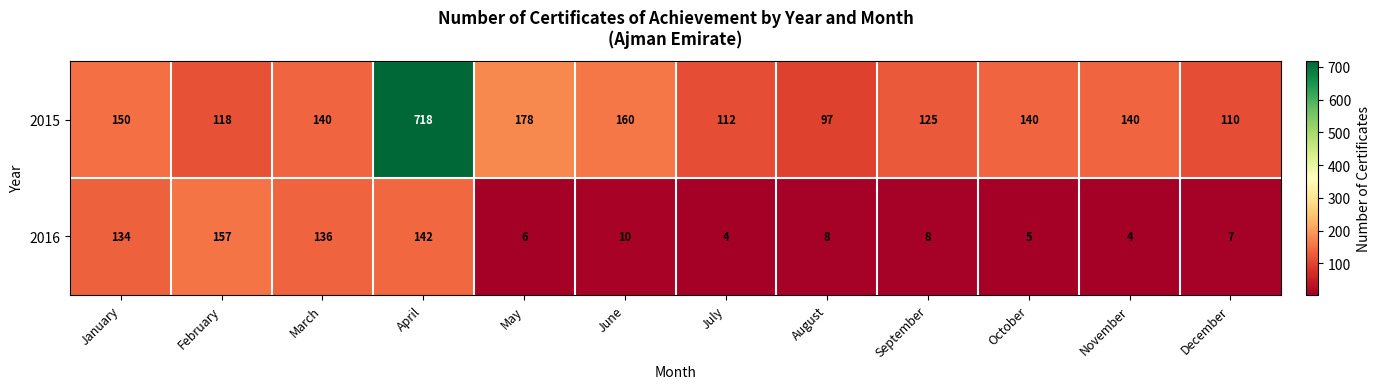

List the series in order of their overall mean, lowest first.

2016, 2015